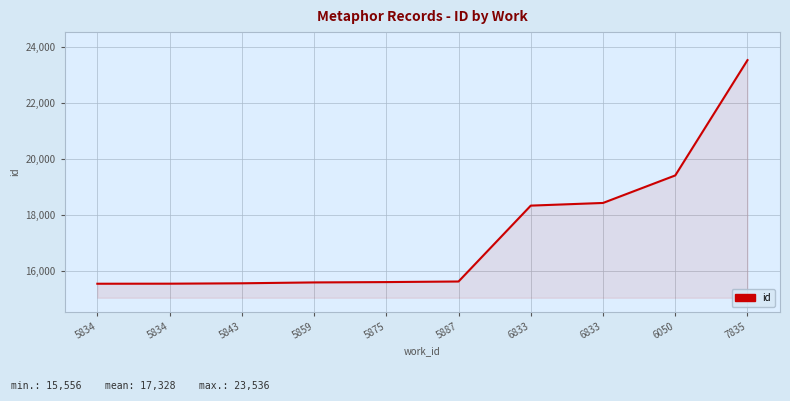

List the labels in order of value, largest first.

7835, 6050, 6833, 6833, 5887, 5875, 5859, 5843, 5834, 5834